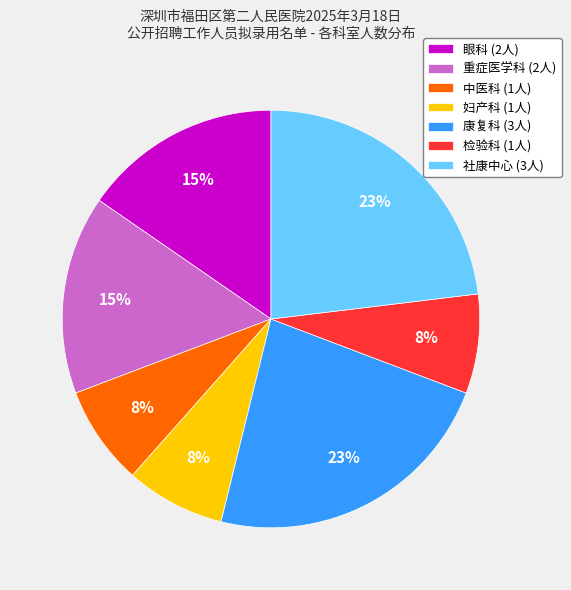

The 康复科 slice represents 38% of the pie. True or false?

False